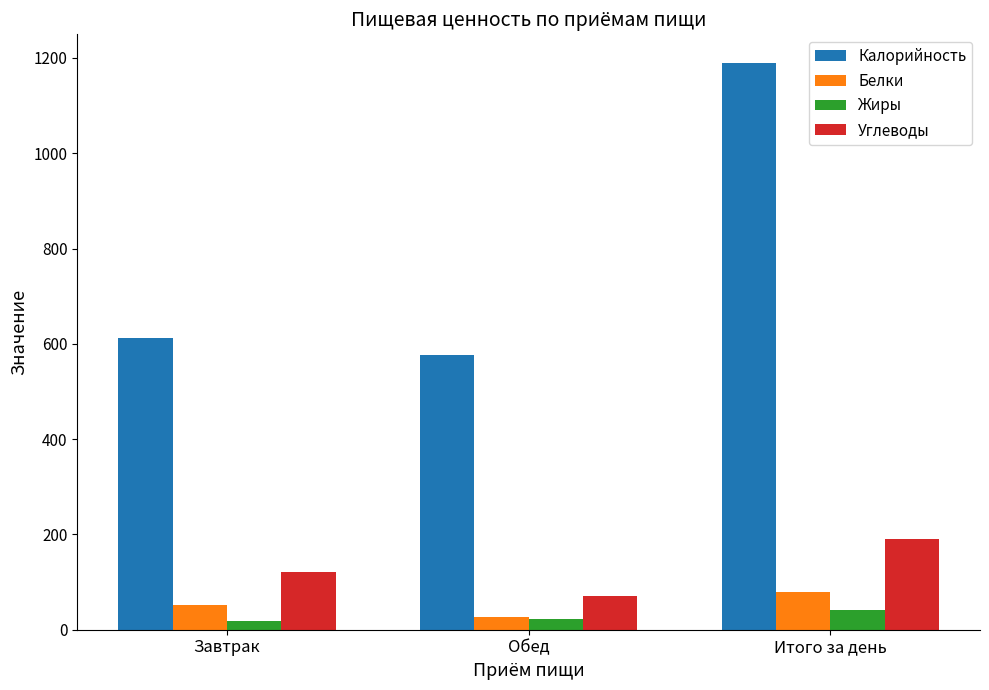

List the series in order of their peak value, lowest first.

Жиры, Белки, Углеводы, Калорийность